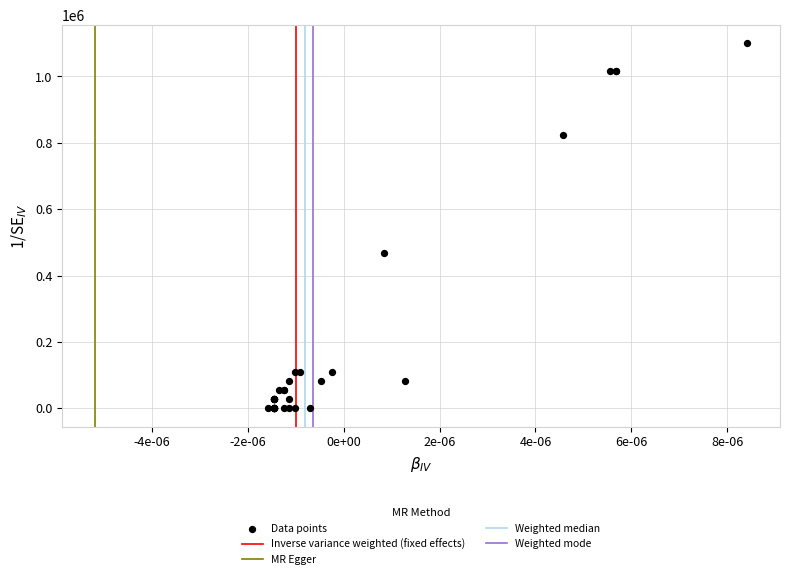

What Y value in the scatter plot is closest to 550000?

467500